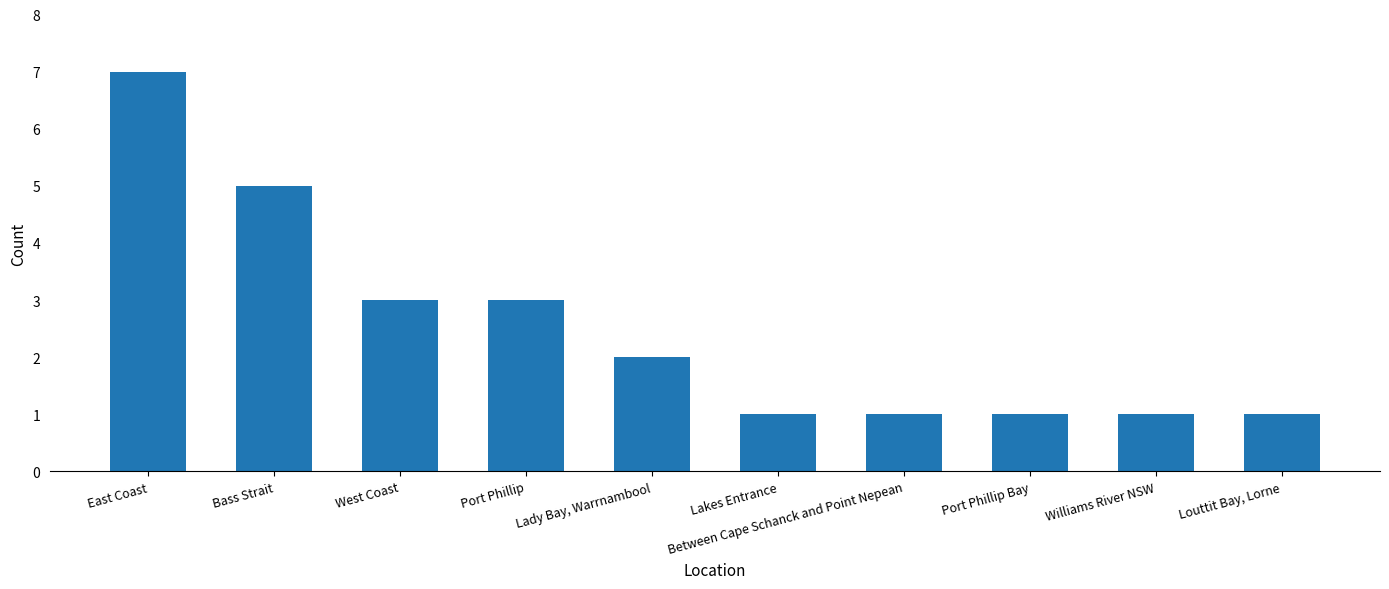

How many series are shown in this chart?

1